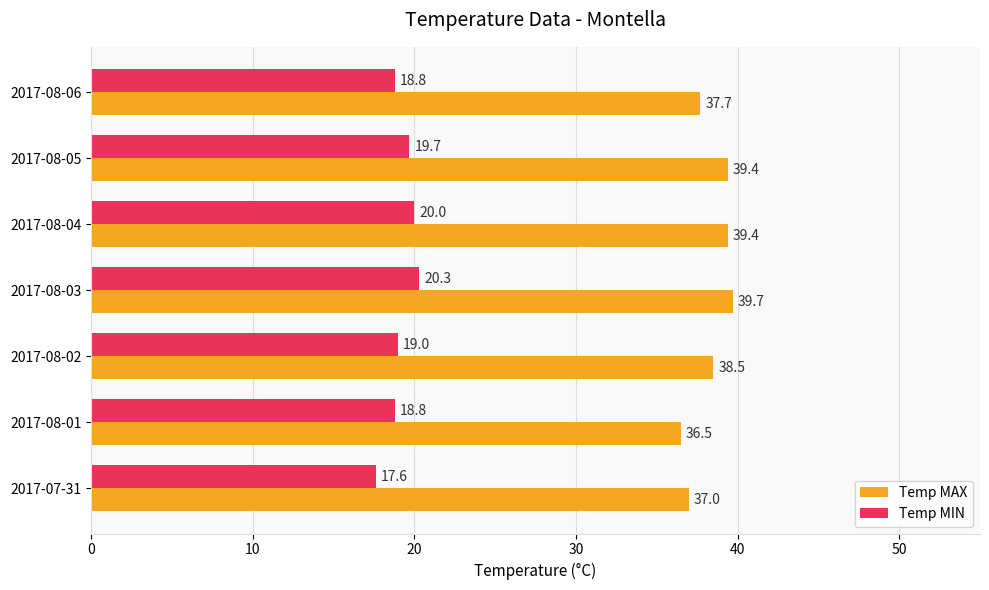

What is the sum of all Temp MAX values?

268.2